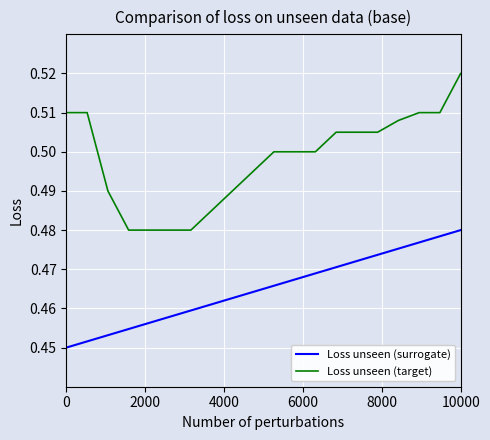

List the series in order of their overall mean, highest first.

Loss unseen (target), Loss unseen (surrogate)